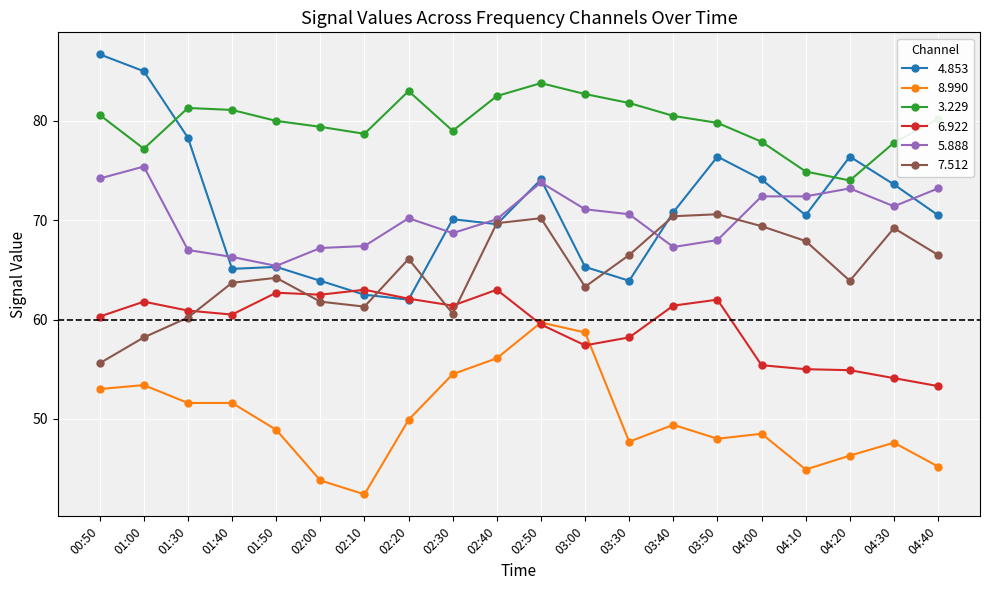

How many data points does each series have?

20